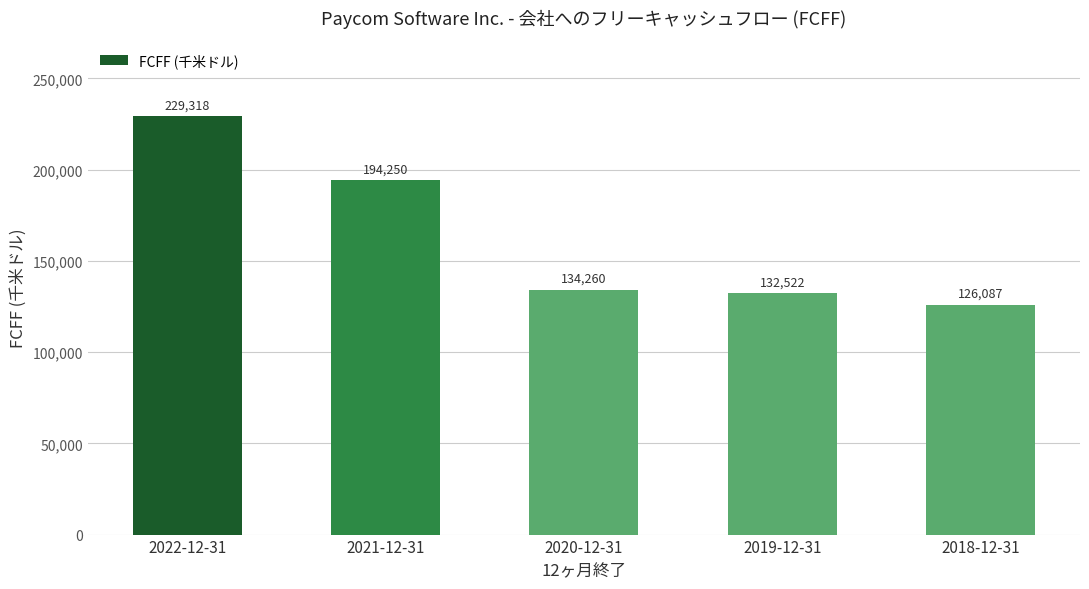

At which label is the value closest to 177702?

2021-12-31